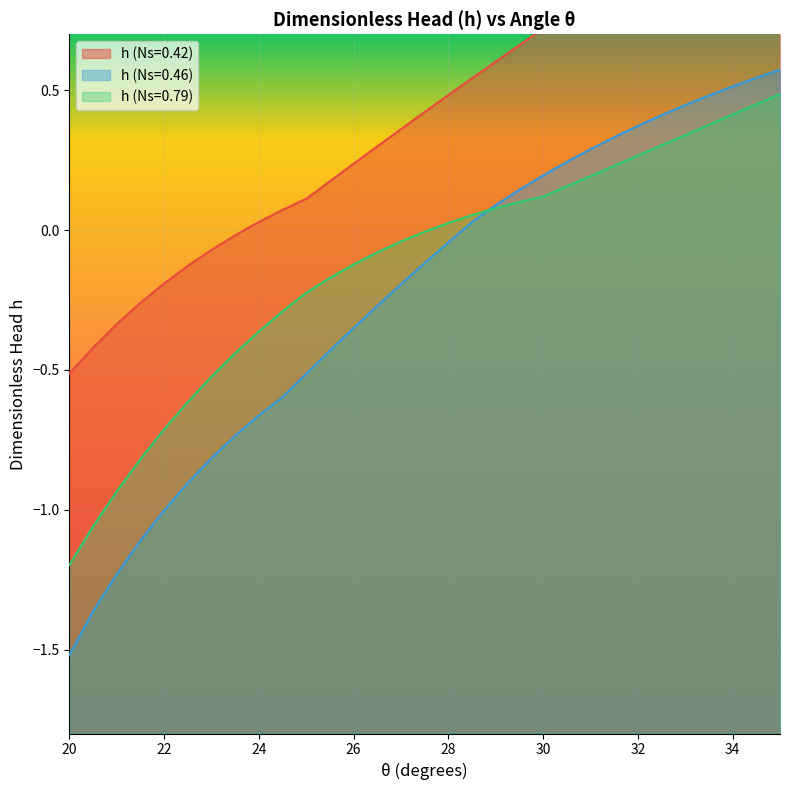

At which label is h (Ns=0.79) closest to 0?

27.5